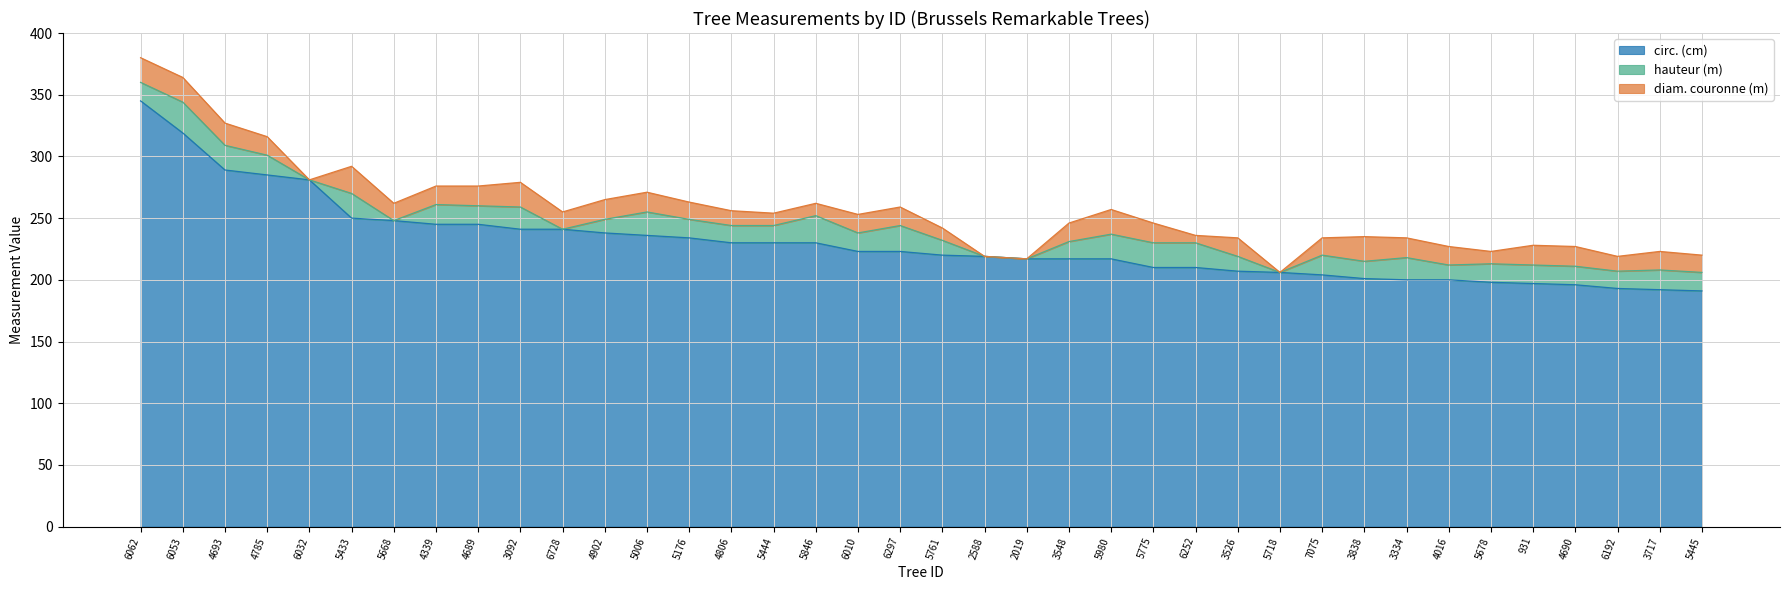

What is the difference between the hauteur (m) values at 6032 and 5176?

15